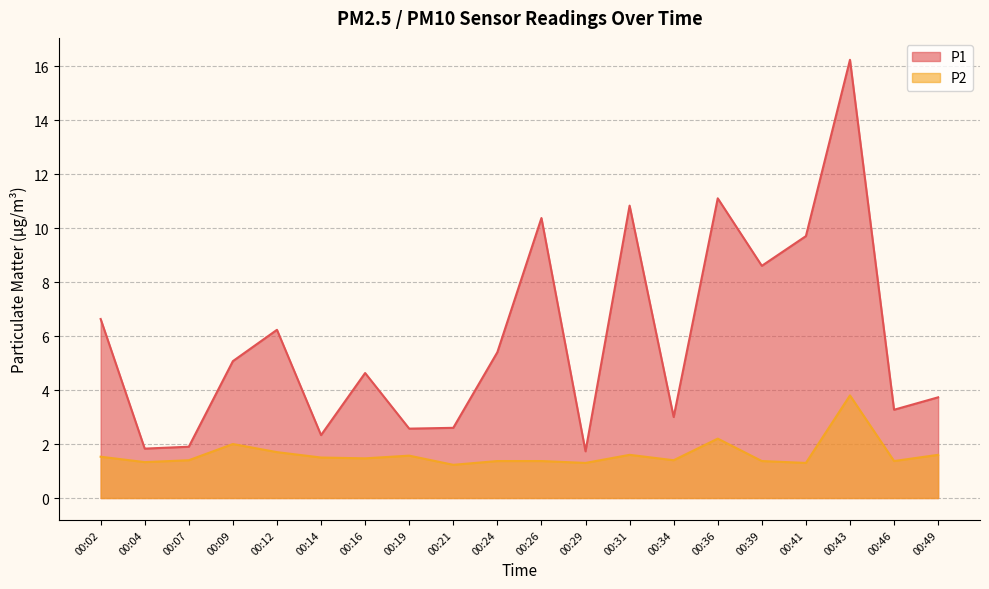

What is the sum of all P1 values?

117.8